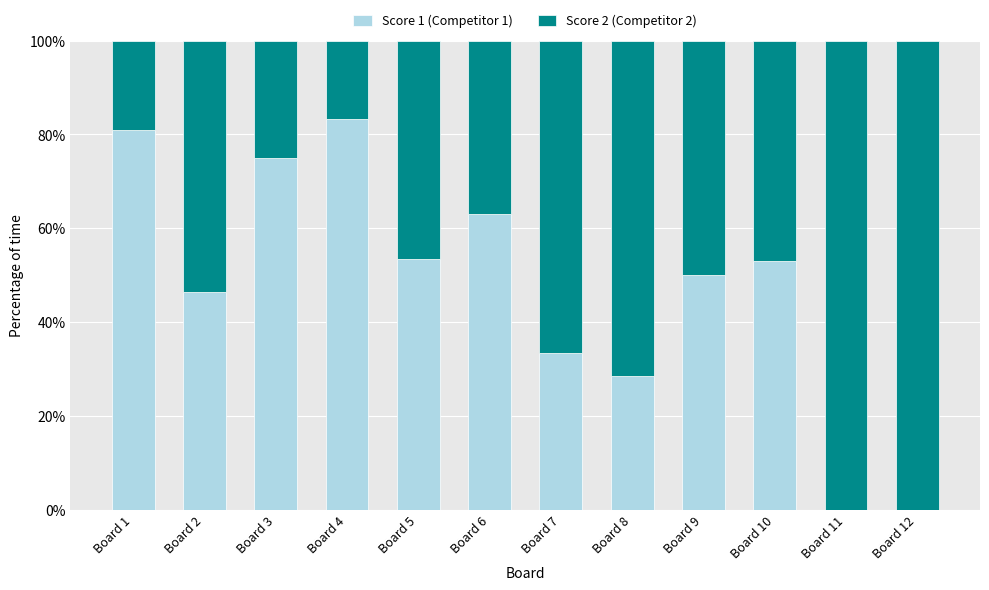

True or false: Score 1 (Competitor 1) has a value of 28.6 at Board 8.

True